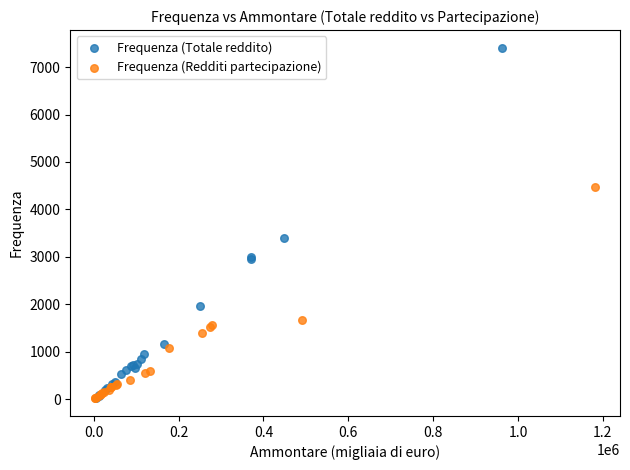

Which series has the widest spread of Y values?

Frequenza (Totale reddito)